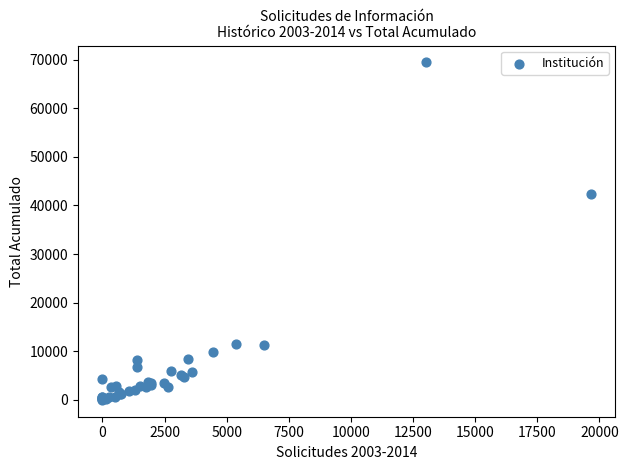

What Y value in the scatter plot is closest to 34713?

42337